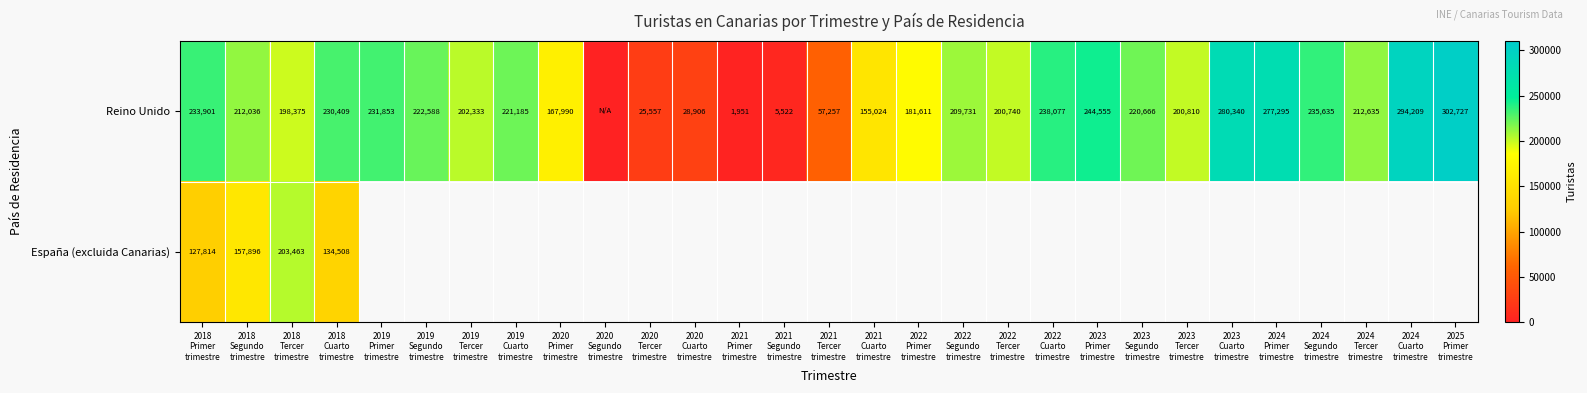

Between 2018 Segundo trimestre and 2020 Primer trimestre, which series saw the biggest shift?

Reino Unido